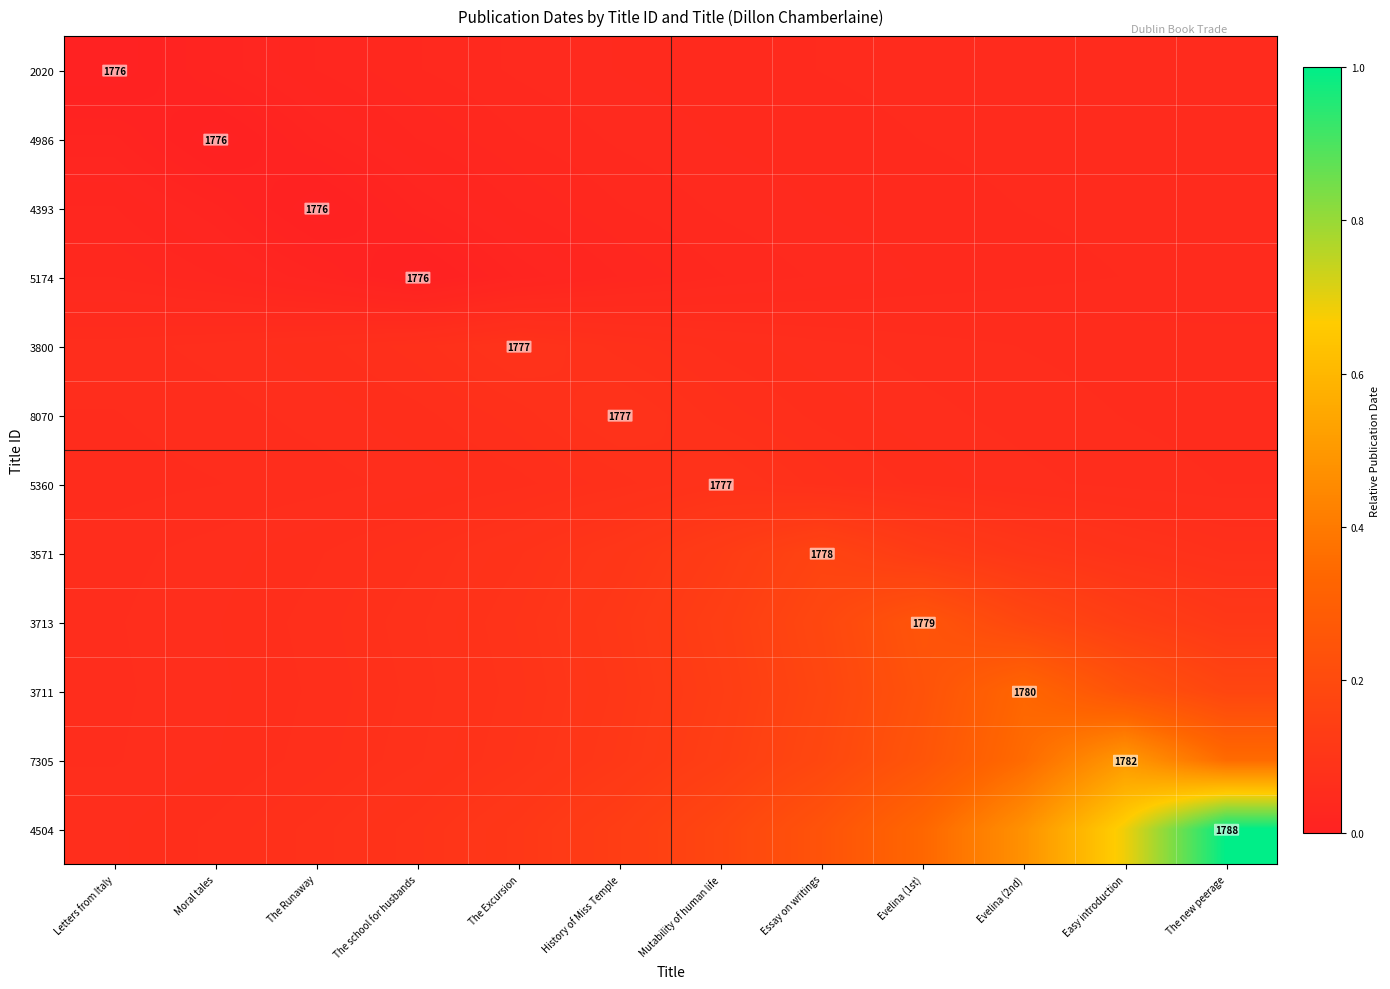

Rank the series at Easy introduction from highest to lowest value.

4504, 7305, 3711, 3713, 3571, 5360, 8070, 3800, 2020, 4986, 4393, 5174